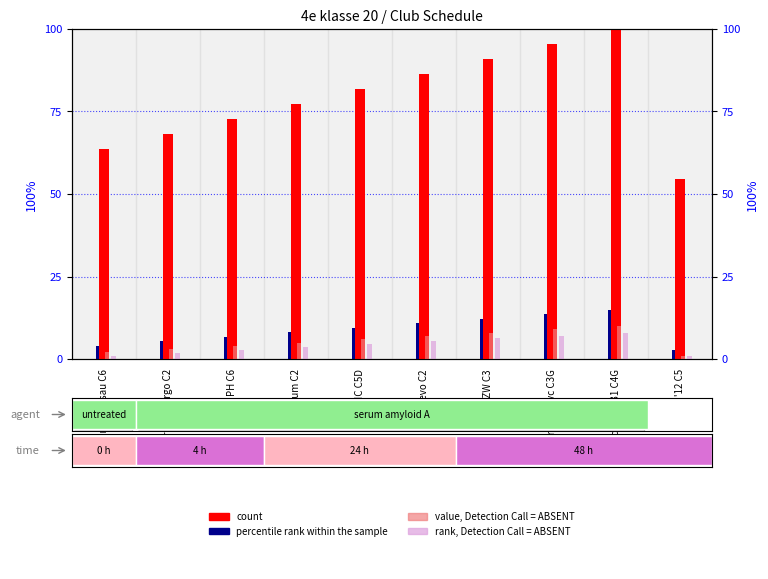

The value of value, Detection Call = ABSENT at Excelsior '31 C4G is 2.9. True or false?

False